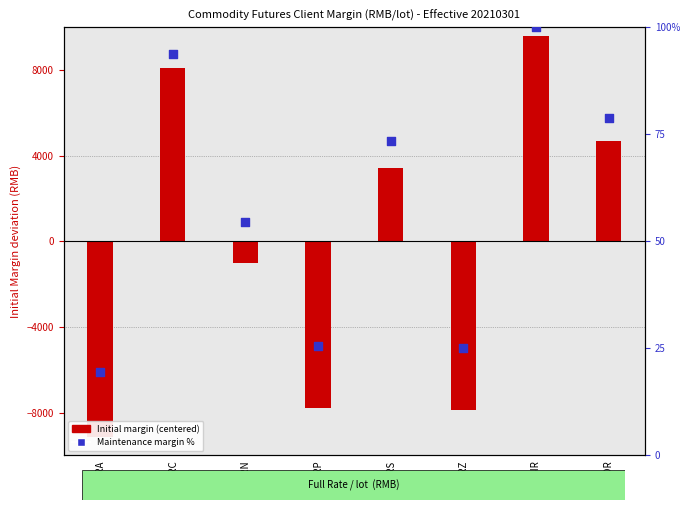

At how many categories does at least one series exceed -4747?

8